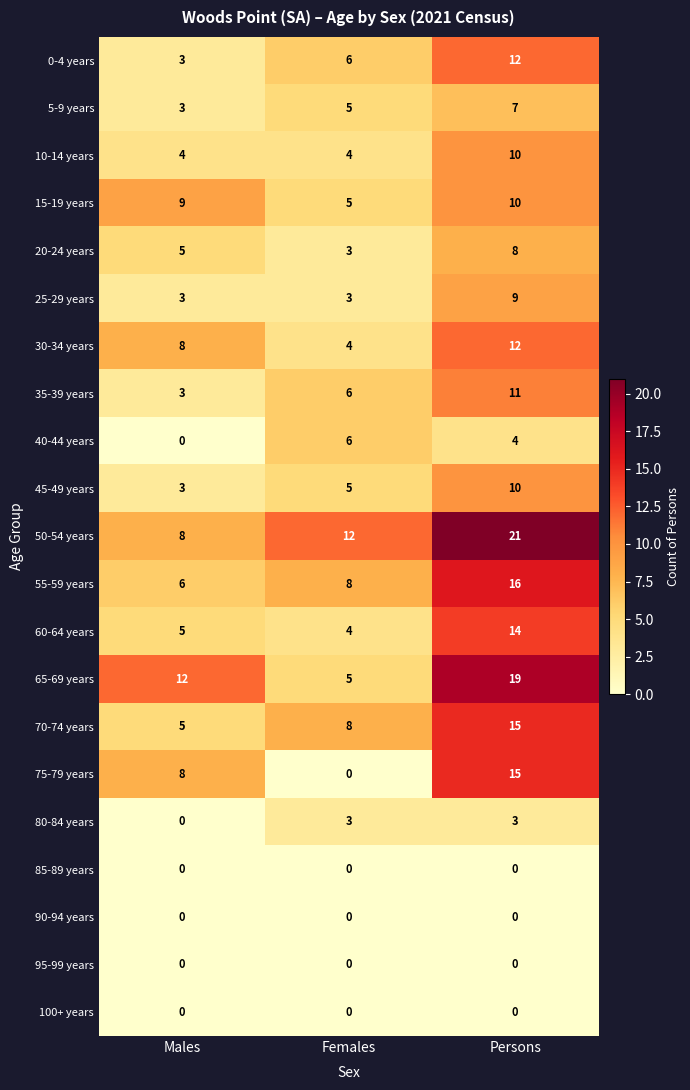

Between Males and Persons, which series saw the biggest shift?

50-54 years